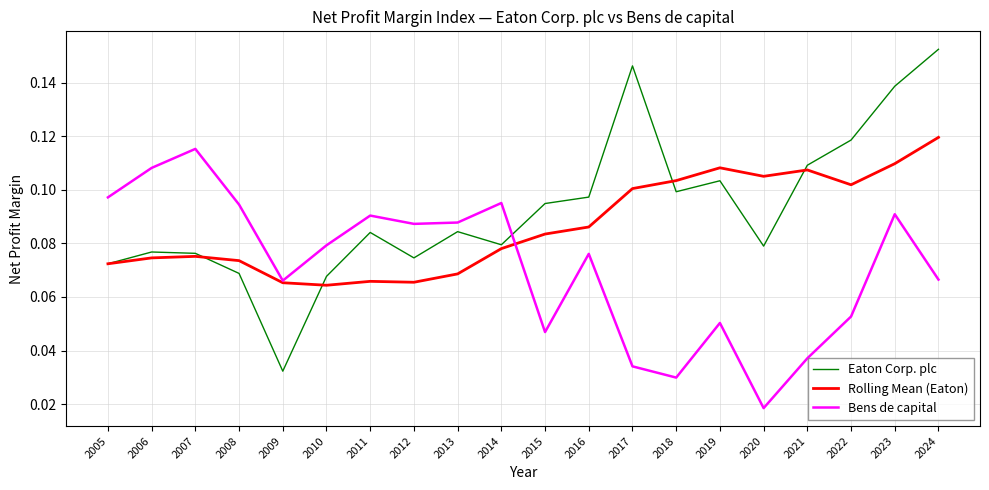

Which series has the widest spread of values?

Eaton Corp. plc